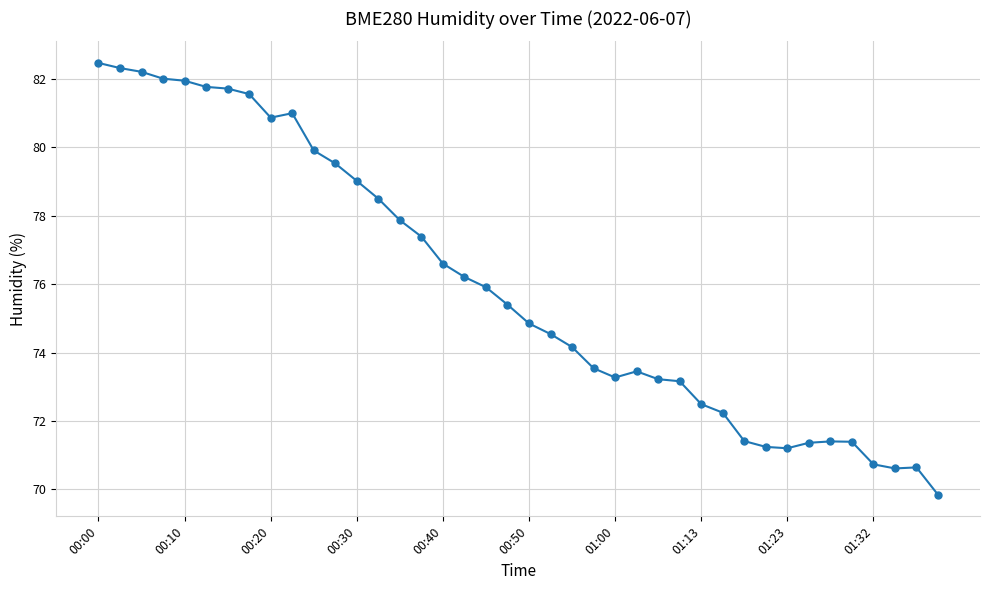

How many lines are shown in the chart?

1